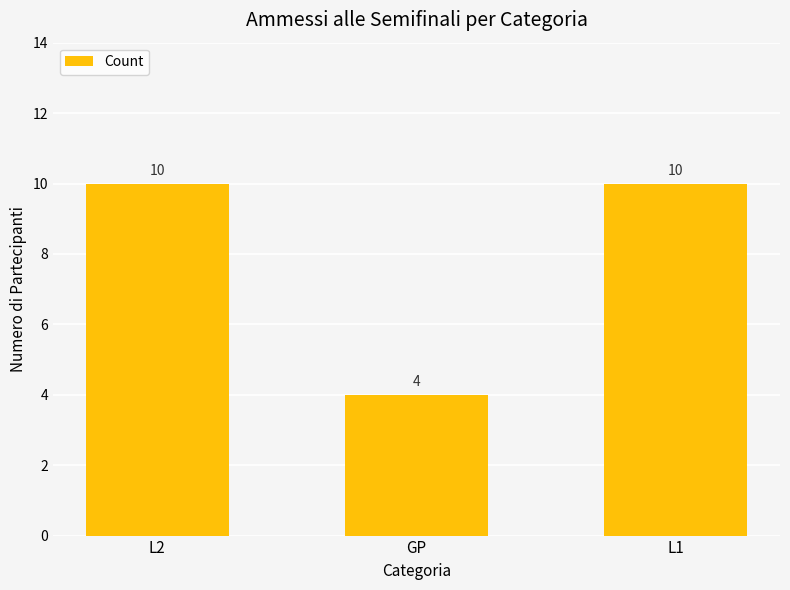

Count the number of categories in the chart.

3